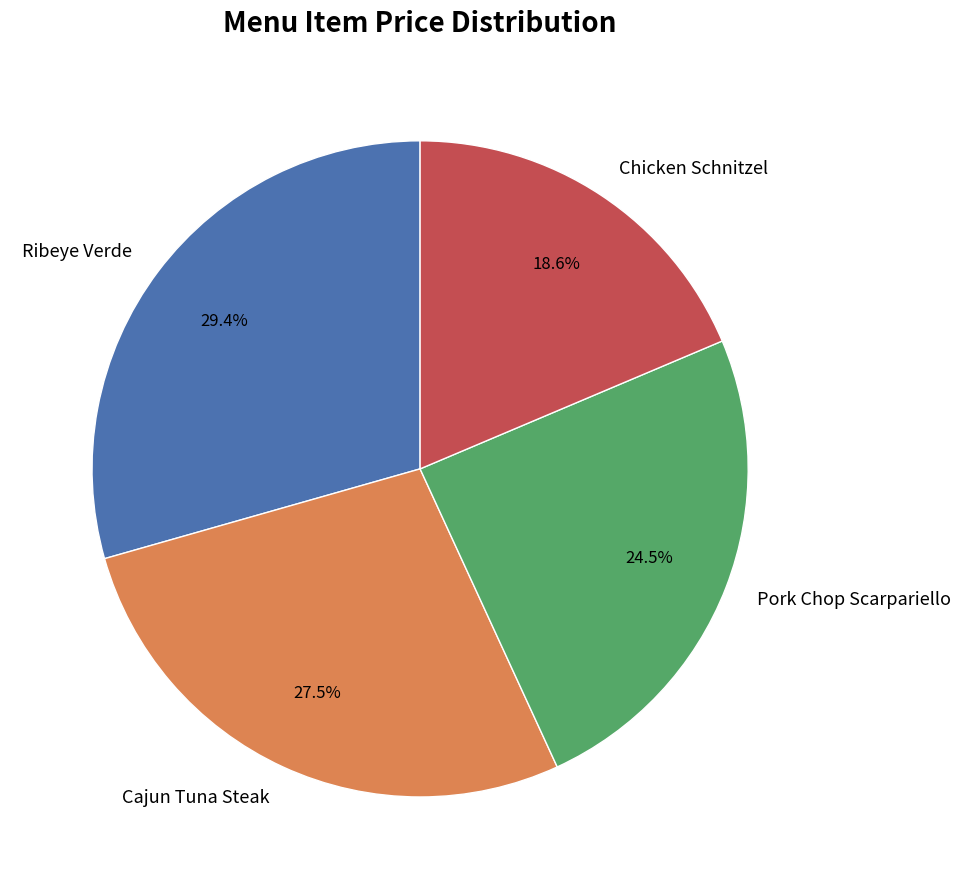

Is the sum of Ribeye Verde and Cajun Tuna Steak greater than half?

Yes